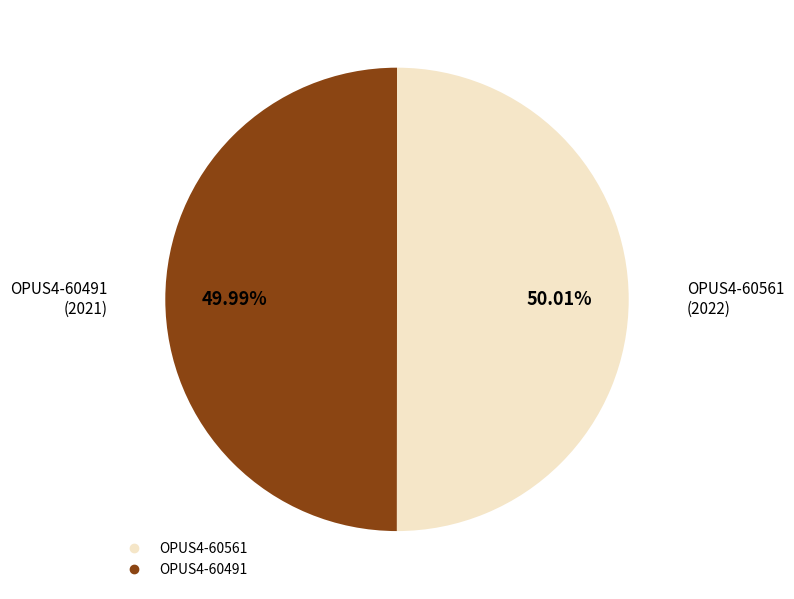

Does any single category account for the majority?

Yes